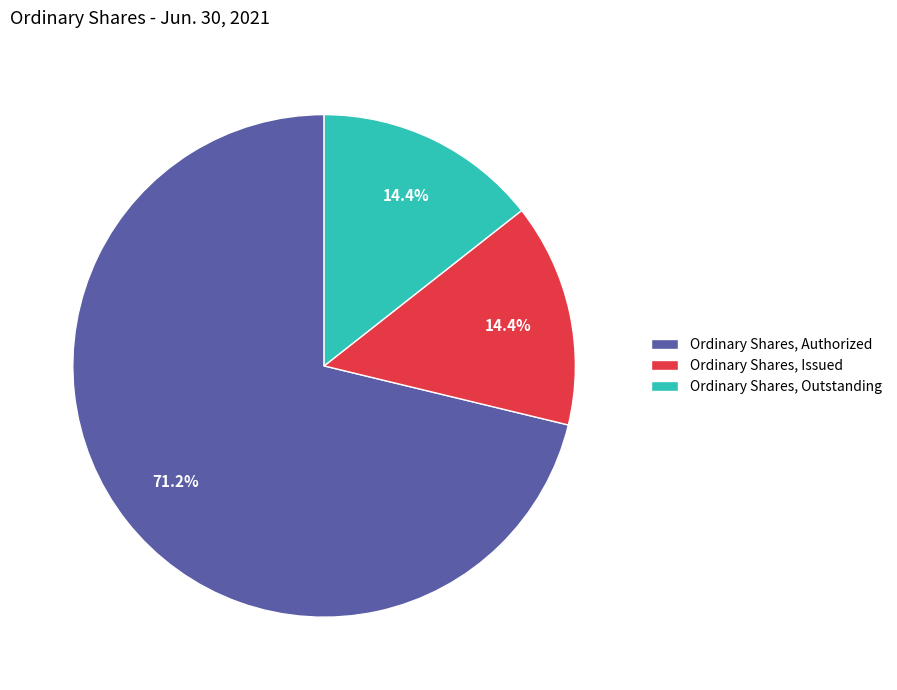

What is the ratio of the value at Ordinary Shares, Authorized to the value at Ordinary Shares, Issued?

4.9